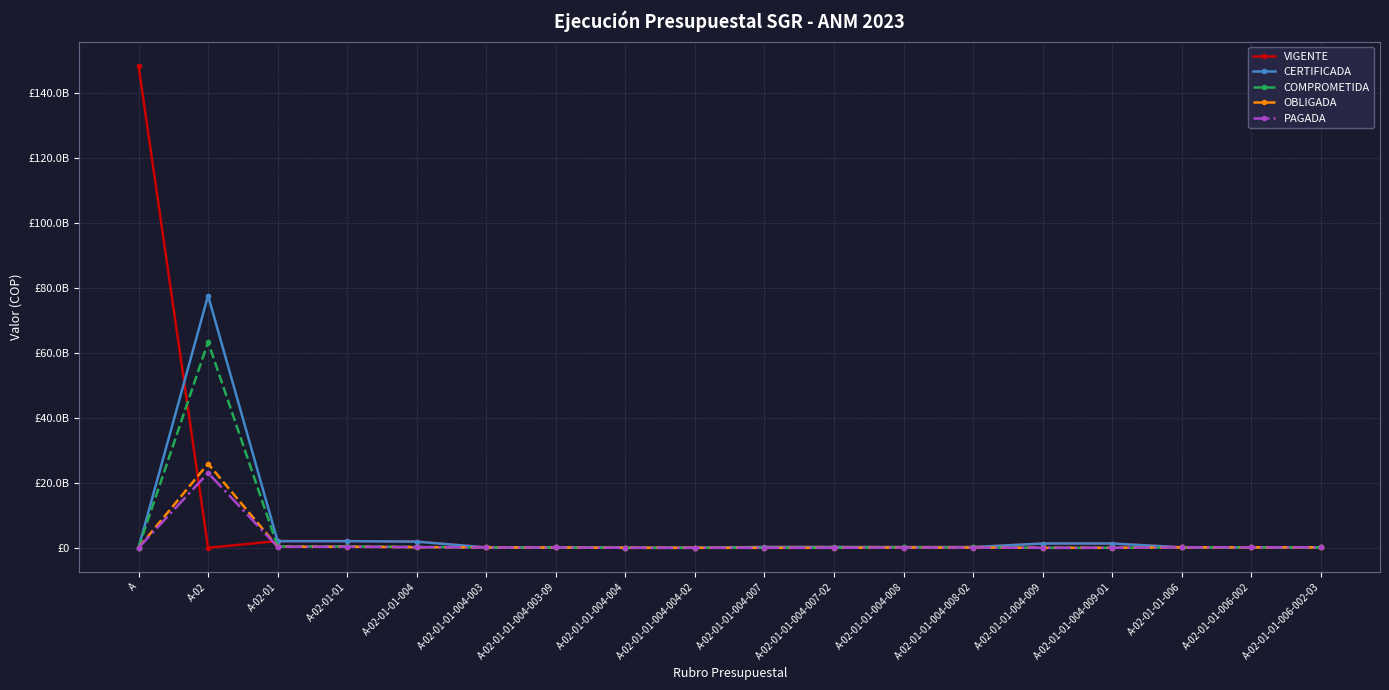

Reading left to right, extract all data points from this chart.

VIGENTE: A=148350116307.9	A-02=0.0	A-02-01=2070411133.0	A-02-01-01=2070411133.0	A-02-01-01-004=1929431833.0	A-02-01-01-004-003=112689890.0	A-02-01-01-004-003-09=112689890.0	A-02-01-01-004-004=26471943.0	A-02-01-01-004-004-02=26471943.0	A-02-01-01-004-007=248000000.0	A-02-01-01-004-007-02=248000000.0	A-02-01-01-004-008=222270000.0	A-02-01-01-004-008-02=222270000.0	A-02-01-01-004-009=1320000000.0	A-02-01-01-004-009-01=1320000000.0	A-02-01-01-006=140979300.0	A-02-01-01-006-002=140979300.0	A-02-01-01-006-002-03=140979300.0
CERTIFICADA: A=0.0	A-02=77604353403.7	A-02-01=2043939190.0	A-02-01-01=2043939190.0	A-02-01-01-004=1902959890.0	A-02-01-01-004-003=112689890.0	A-02-01-01-004-003-09=112689890.0	A-02-01-01-004-004=0.0	A-02-01-01-004-004-02=0.0	A-02-01-01-004-007=248000000.0	A-02-01-01-004-007-02=248000000.0	A-02-01-01-004-008=222270000.0	A-02-01-01-004-008-02=222270000.0	A-02-01-01-004-009=1320000000.0	A-02-01-01-004-009-01=1320000000.0	A-02-01-01-006=140979300.0	A-02-01-01-006-002=140979300.0	A-02-01-01-006-002-03=140979300.0
COMPROMETIDA: A=0.0	A-02=63333479978.8	A-02-01=420964990.0	A-02-01-01=420964990.0	A-02-01-01-004=279985690.0	A-02-01-01-004-003=112689890.0	A-02-01-01-004-003-09=112689890.0	A-02-01-01-004-004=0.0	A-02-01-01-004-004-02=0.0	A-02-01-01-004-007=0.0	A-02-01-01-004-007-02=0.0	A-02-01-01-004-008=167295800.0	A-02-01-01-004-008-02=167295800.0	A-02-01-01-004-009=0.0	A-02-01-01-004-009-01=0.0	A-02-01-01-006=140979300.0	A-02-01-01-006-002=140979300.0	A-02-01-01-006-002-03=140979300.0
OBLIGADA: A=0.0	A-02=25875402436.0	A-02-01=331939190.0	A-02-01-01=331939190.0	A-02-01-01-004=190959890.0	A-02-01-01-004-003=112689890.0	A-02-01-01-004-003-09=112689890.0	A-02-01-01-004-004=0.0	A-02-01-01-004-004-02=0.0	A-02-01-01-004-007=0.0	A-02-01-01-004-007-02=0.0	A-02-01-01-004-008=78270000.0	A-02-01-01-004-008-02=78270000.0	A-02-01-01-004-009=0.0	A-02-01-01-004-009-01=0.0	A-02-01-01-006=140979300.0	A-02-01-01-006-002=140979300.0	A-02-01-01-006-002-03=140979300.0
PAGADA: A=0.0	A-02=23012937500.5	A-02-01=331939190.0	A-02-01-01=331939190.0	A-02-01-01-004=190959890.0	A-02-01-01-004-003=112689890.0	A-02-01-01-004-003-09=112689890.0	A-02-01-01-004-004=0.0	A-02-01-01-004-004-02=0.0	A-02-01-01-004-007=0.0	A-02-01-01-004-007-02=0.0	A-02-01-01-004-008=78270000.0	A-02-01-01-004-008-02=78270000.0	A-02-01-01-004-009=0.0	A-02-01-01-004-009-01=0.0	A-02-01-01-006=140979300.0	A-02-01-01-006-002=140979300.0	A-02-01-01-006-002-03=140979300.0